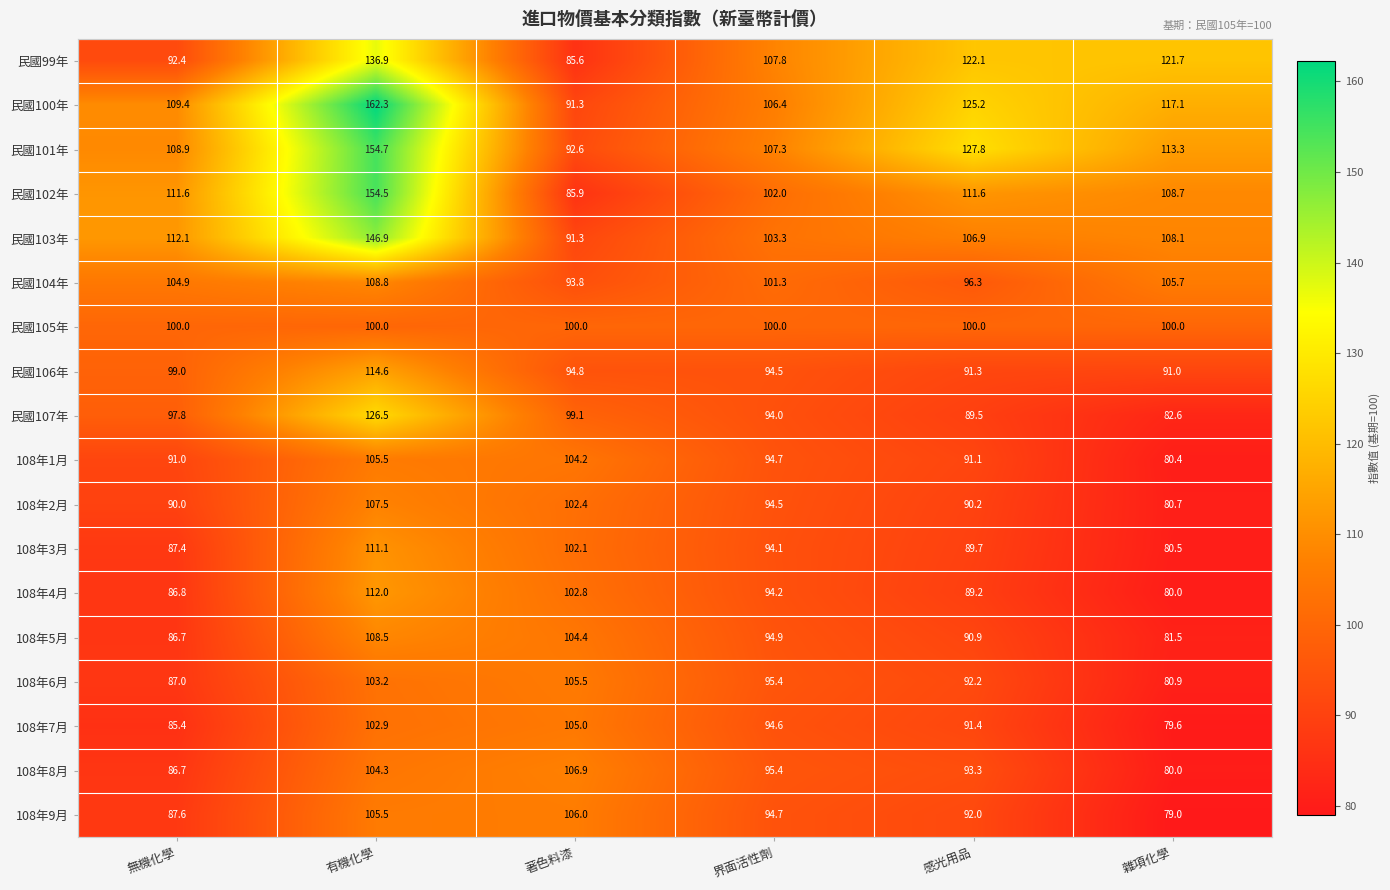

Which category has the highest value across all series?

有機化學